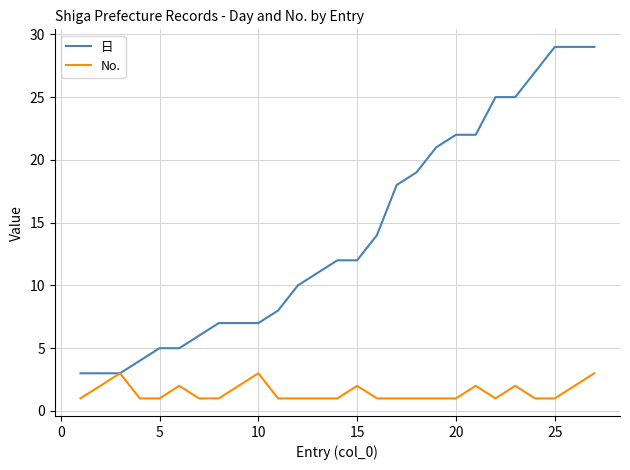

List the series in order of their peak value, lowest first.

No., 日